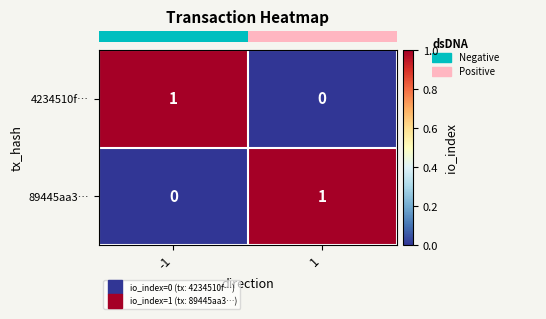

What is the greatest value displayed?

1